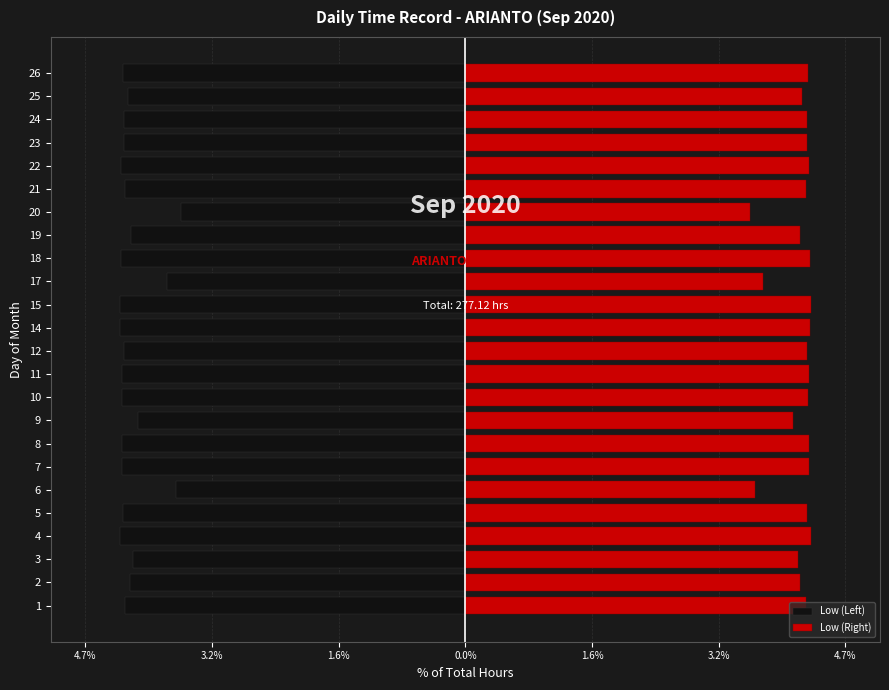

Reading left to right, list all the values displayed in this chart.

Low (Left): -4.2	-4.2	-4.1	-4.3	-4.3	-3.6	-4.3	-4.3	-4.1	-4.3	-4.3	-4.3	-4.3	-4.3	-3.7	-4.3	-4.2	-3.5	-4.2	-4.3	-4.3	-4.3	-4.2	-4.3
Low (Right): 4.2	4.2	4.1	4.3	4.3	3.6	4.3	4.3	4.1	4.3	4.3	4.3	4.3	4.3	3.7	4.3	4.2	3.5	4.2	4.3	4.3	4.3	4.2	4.3